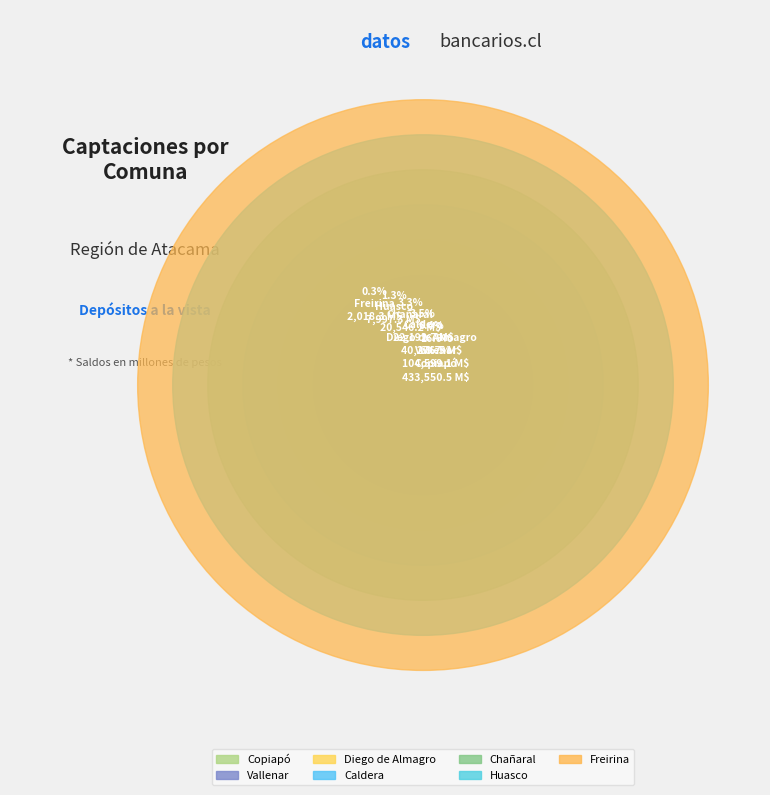

True or false: Vallenar accounts for 11% of the total.

False